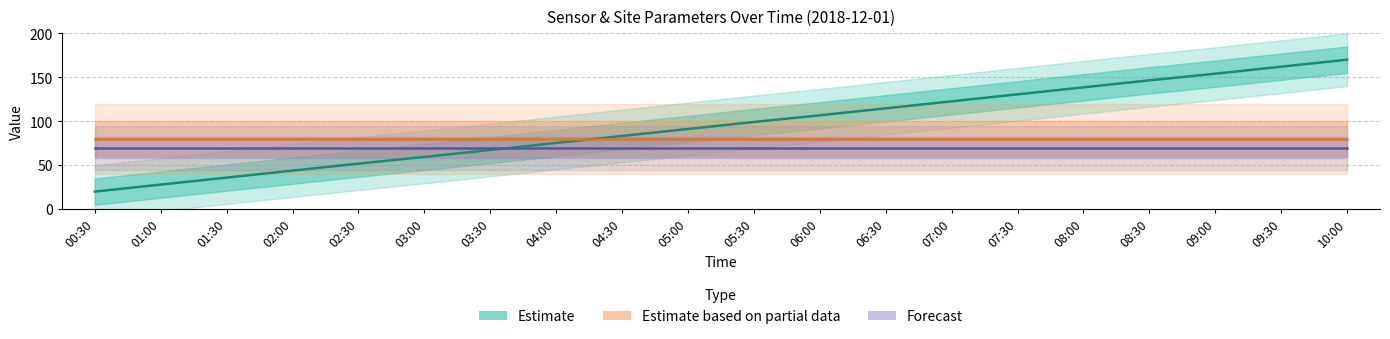

What position from the left is 02:00?

4